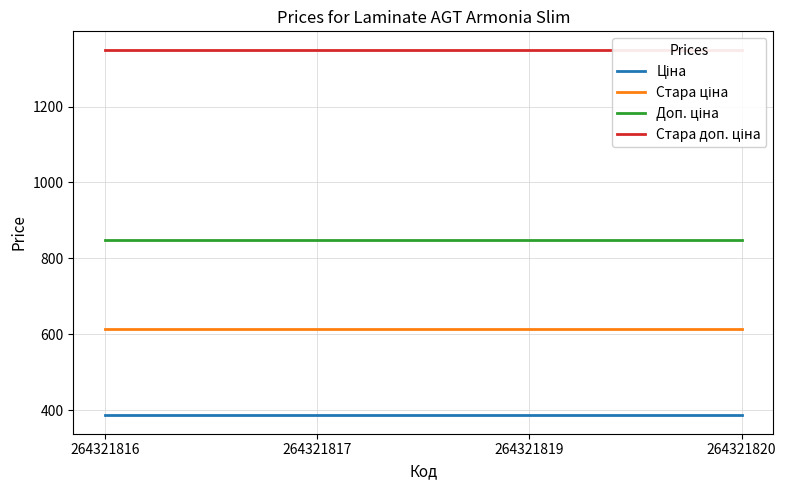

True or false: Ціна and Стара доп. ціна intersect in this chart.

False